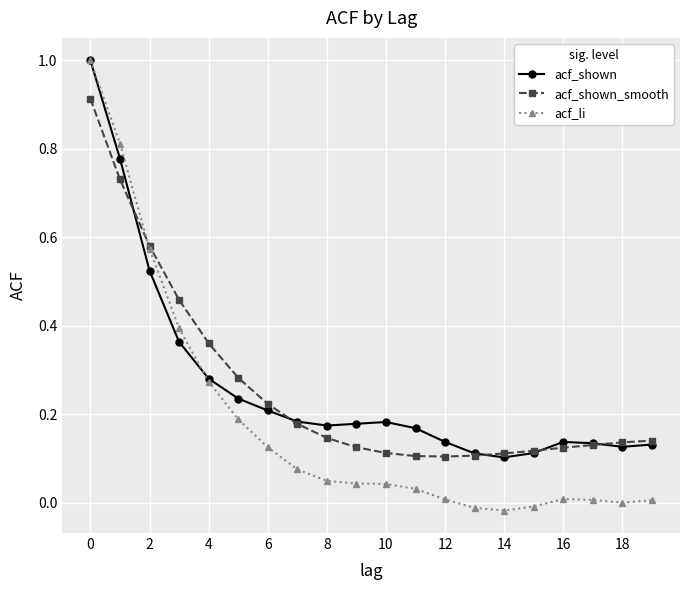

How many lines are shown in the chart?

3